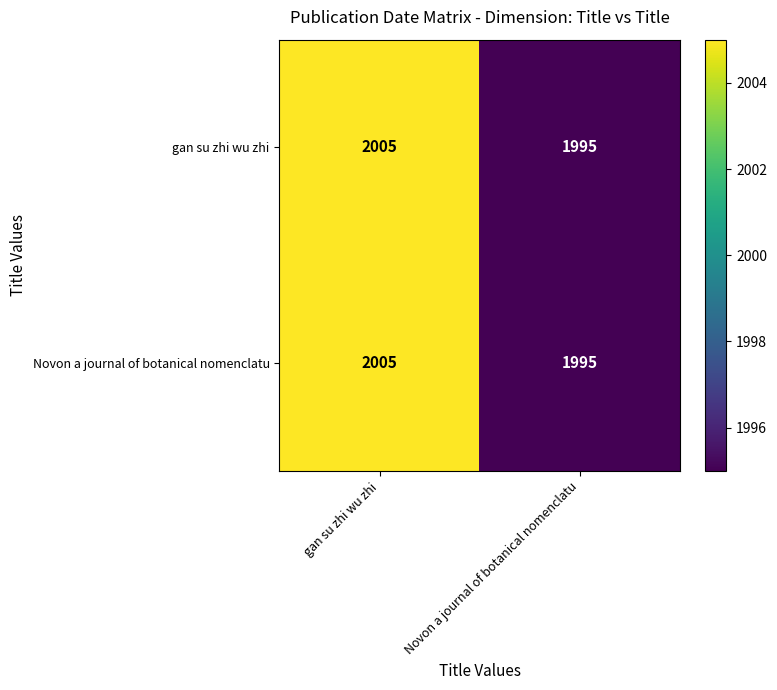

What is the difference between the Novon a journal of botanical nomenclatu values at Novon a journal of botanical nomenclatu and gan su zhi wu zhi?

10